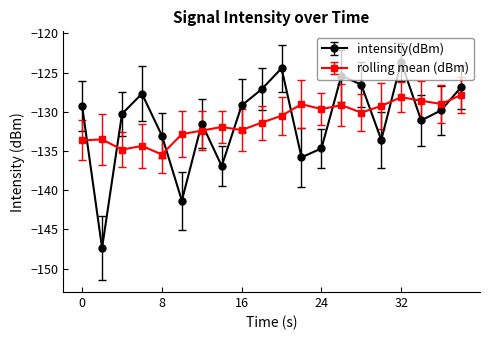

True or false: intensity(dBm) has more than 2 interior local peaks.

True